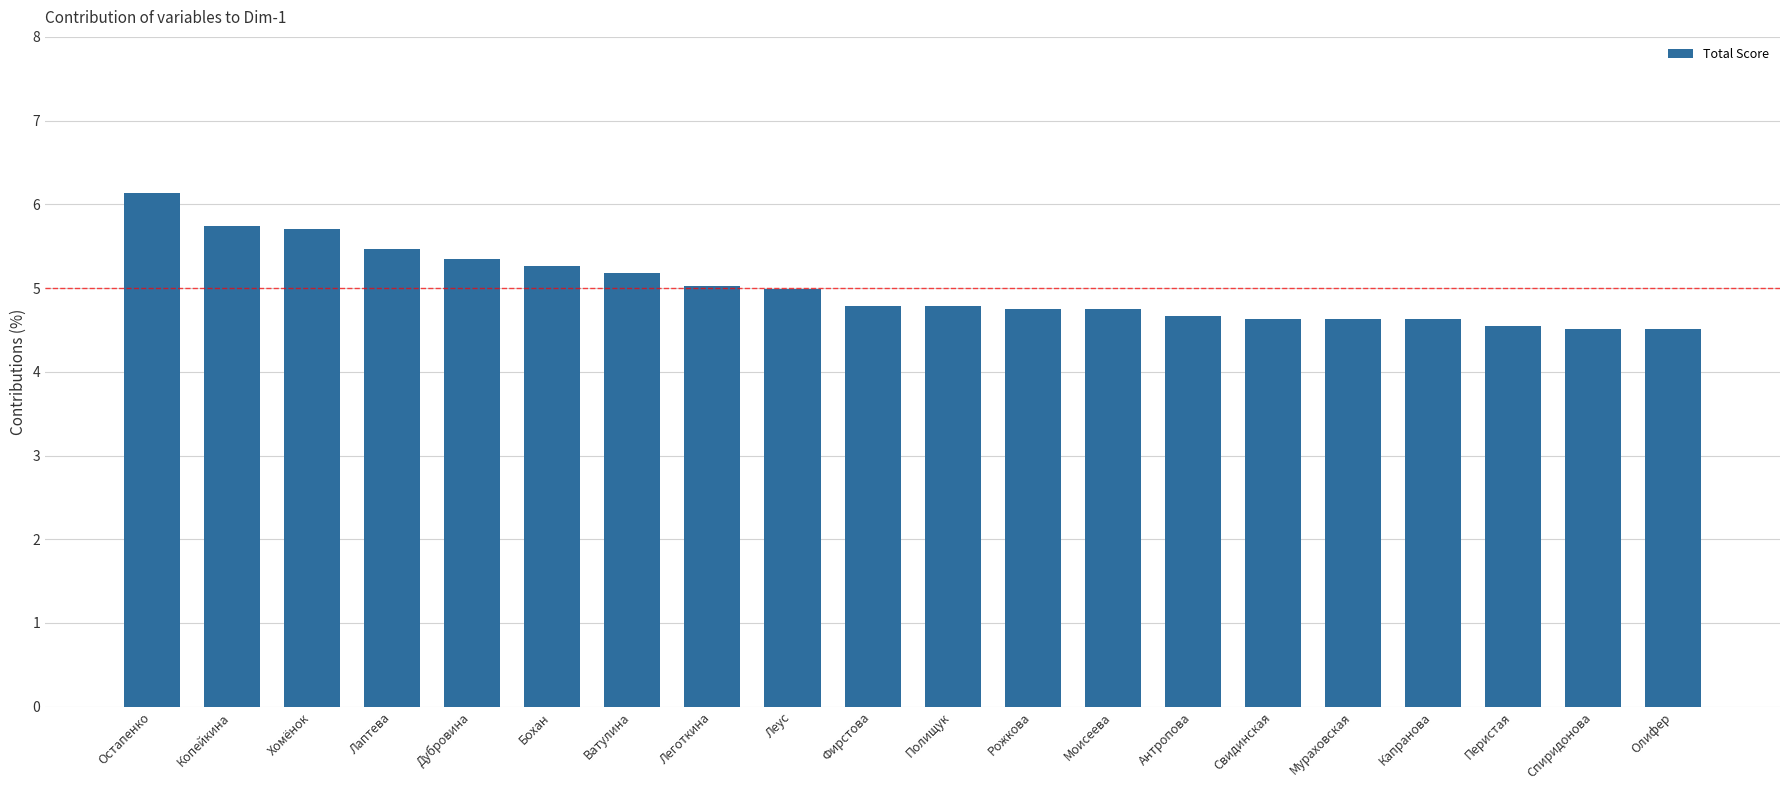

The value at Фирстова is 4.8. True or false?

True